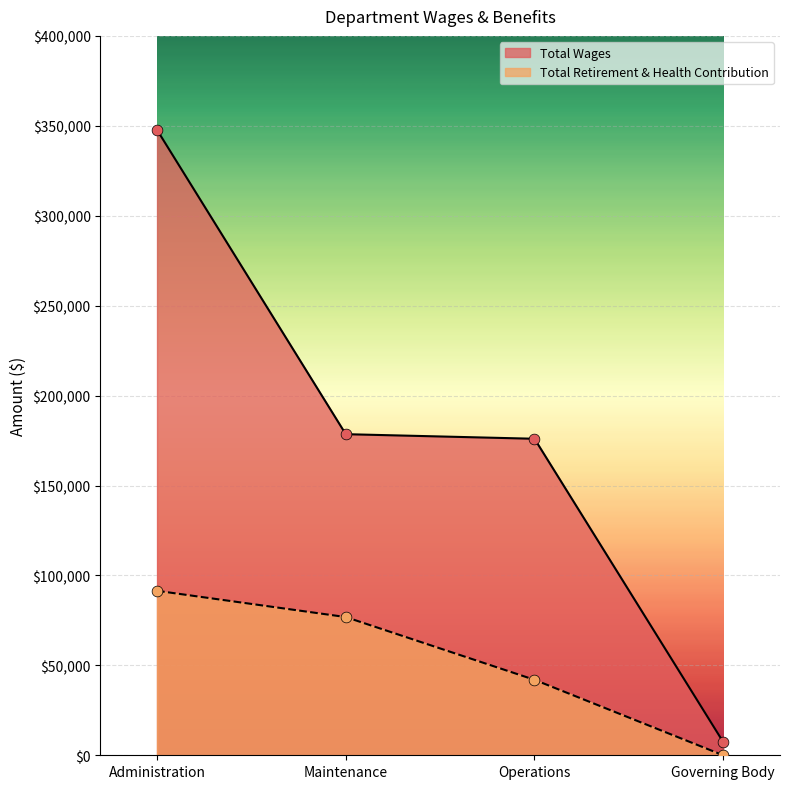

At which category is the sum across all series the highest?

Administration